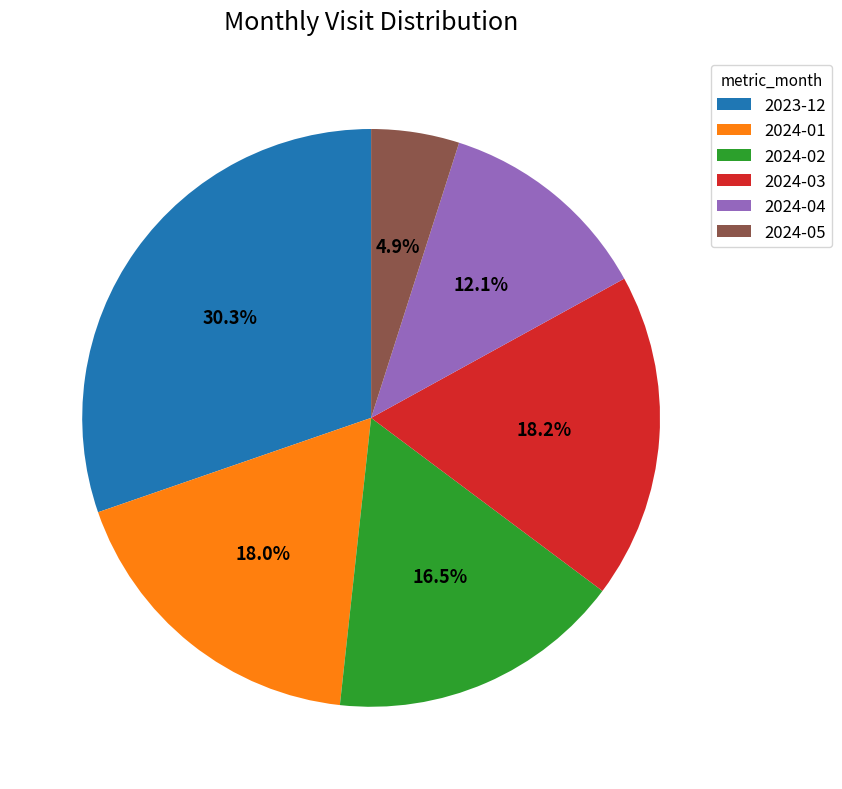

To the nearest percent, what is the average slice percentage?

17%